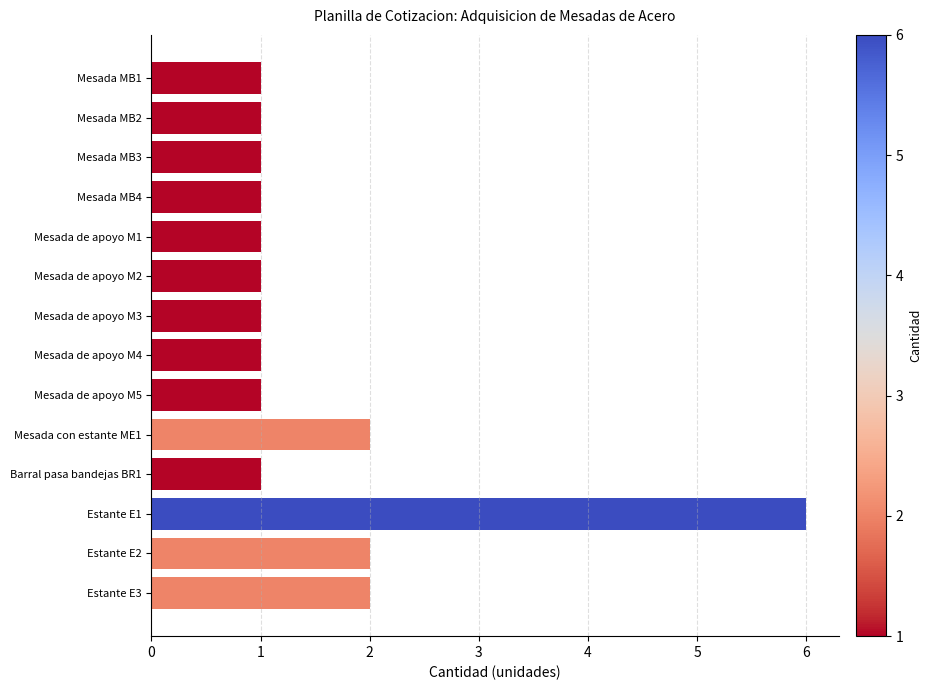

What is the label of the 9th bar from the top?

Mesada de apoyo M5